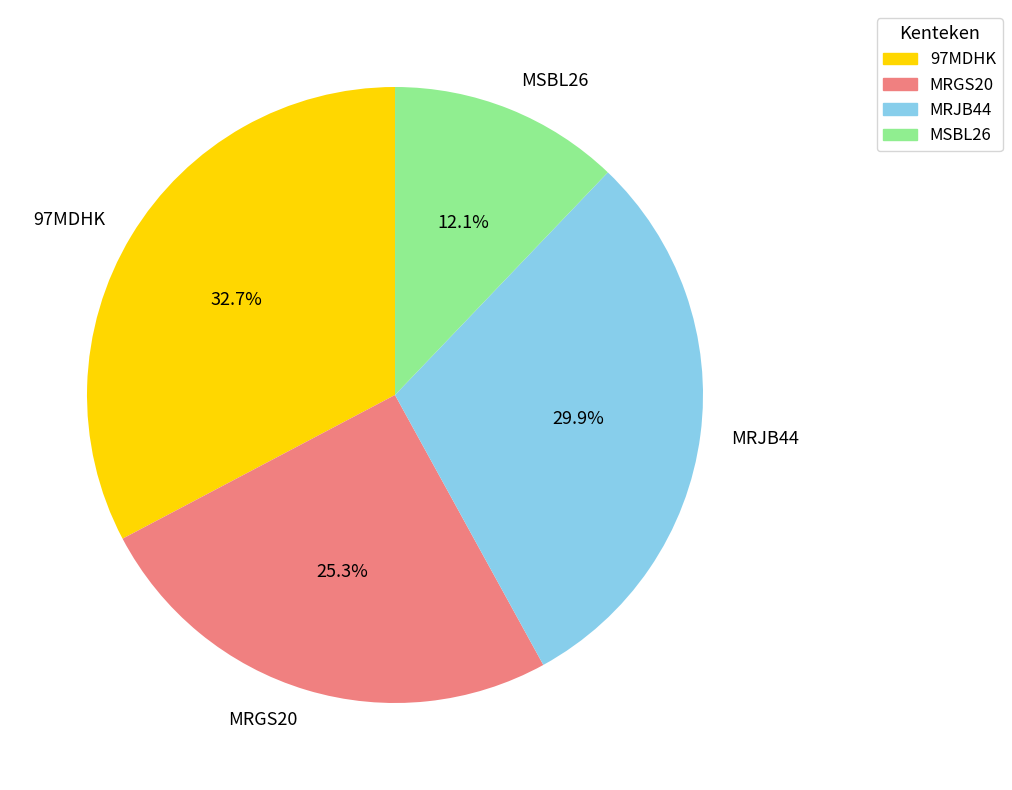

Does MSBL26 account for over 50% of the chart?

No